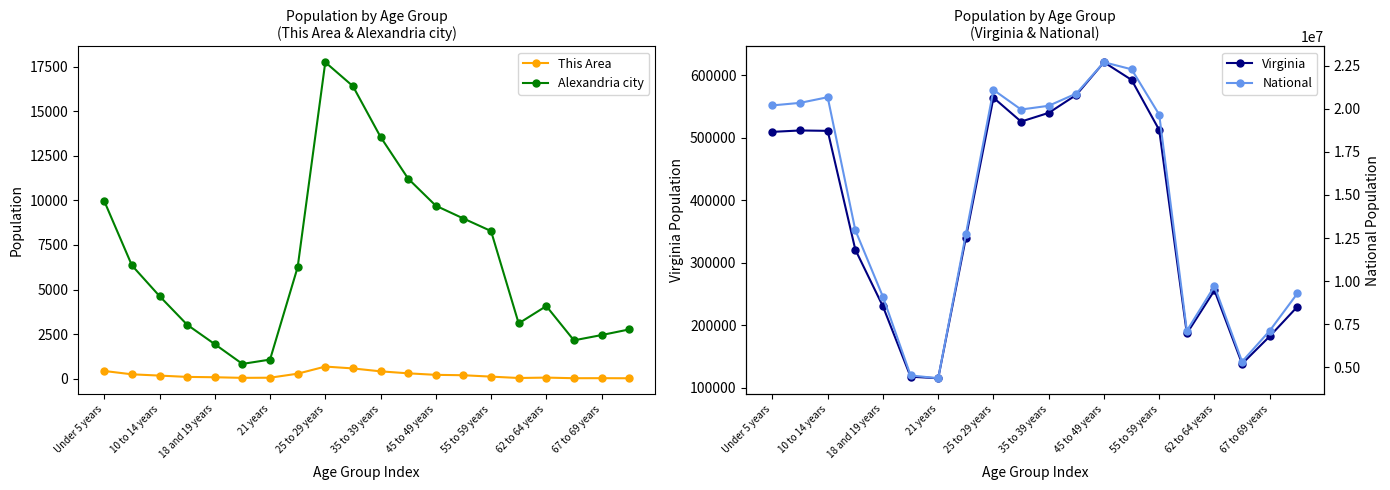

True or false: National and Virginia intersect in this chart.

False